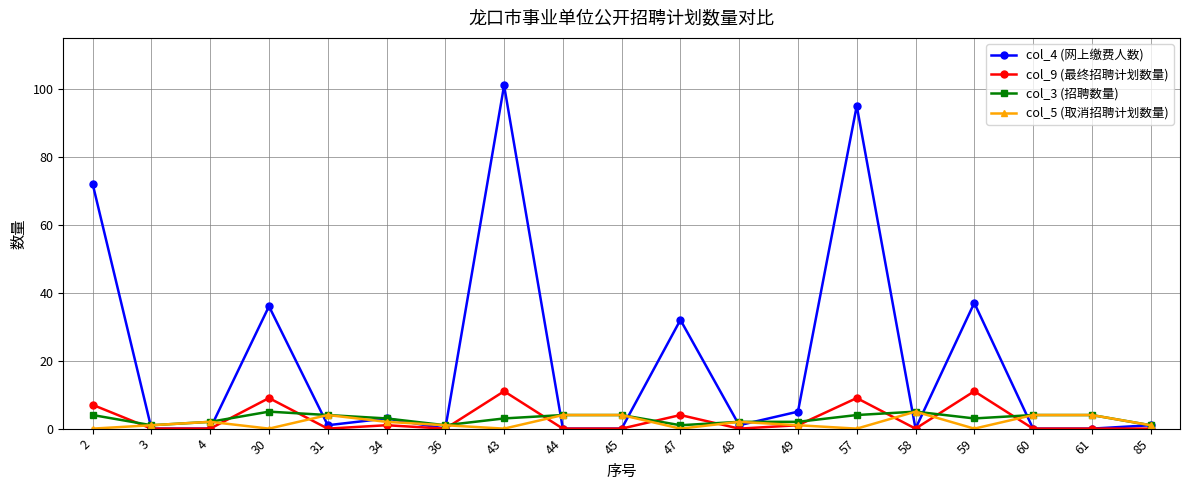

Is the value of col_3 (招聘数量) at 60 greater than the value of col_4 (网上缴费人数) at 4?

Yes